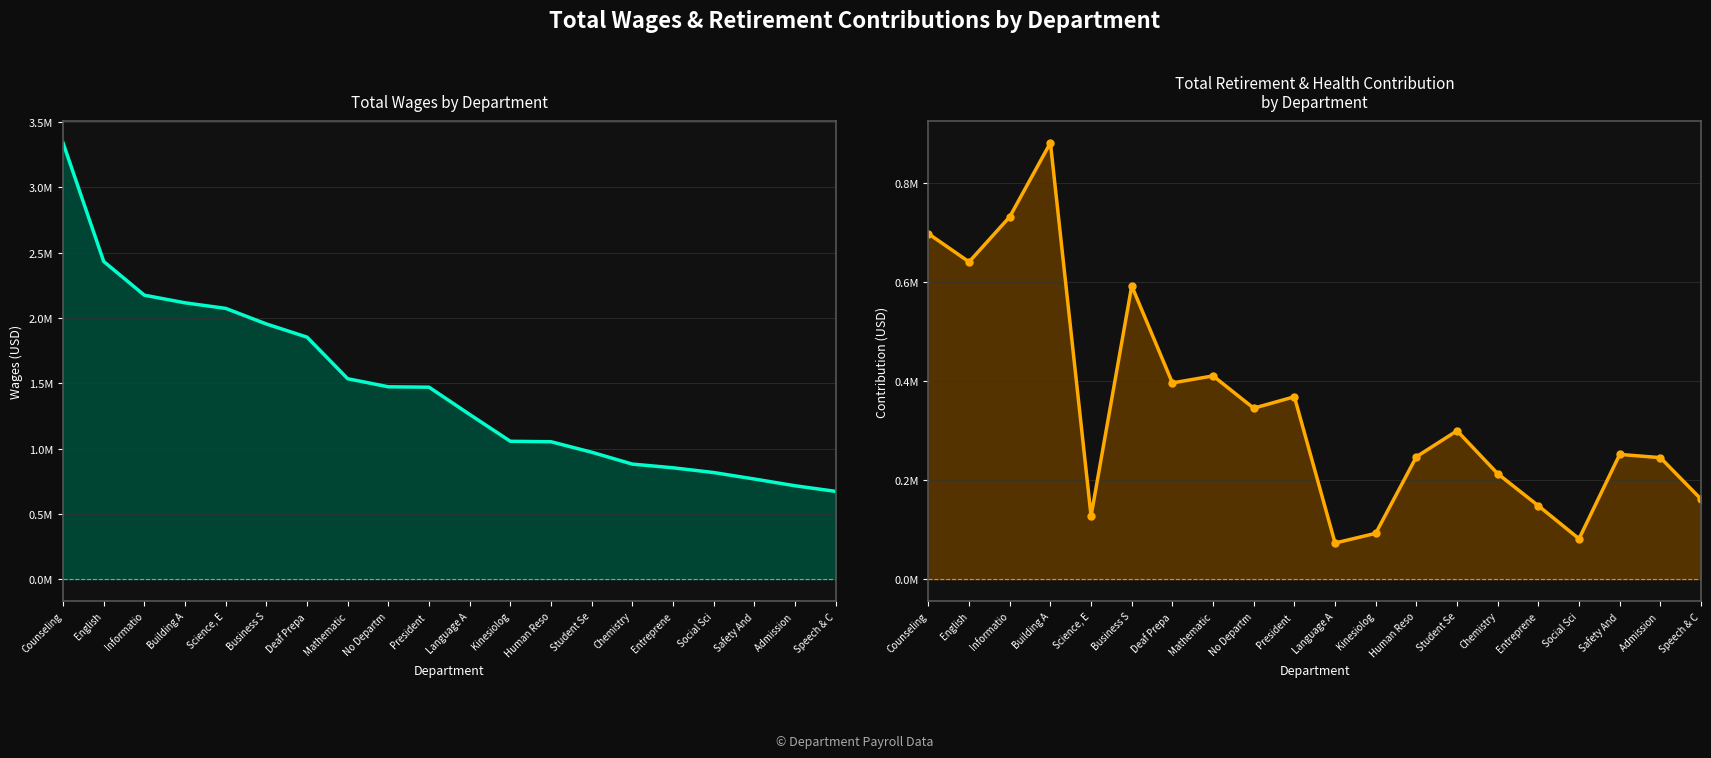

What position from the right is Deaf Prepa?

14